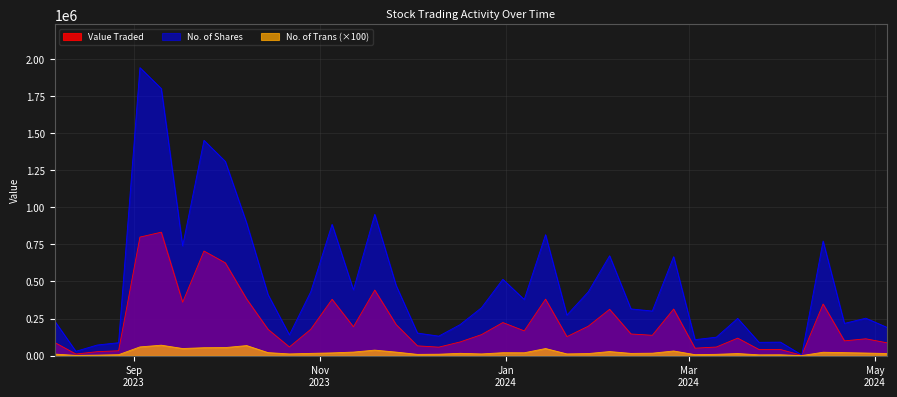

Rank the series by their maximum value, from highest to lowest.

No. of Shares, Value Traded, No. of Trans (×100)